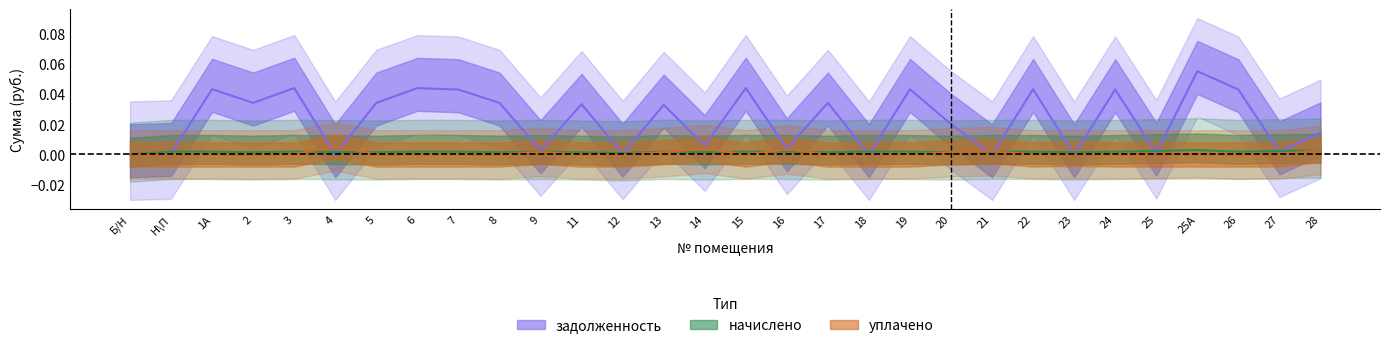

Reading right to left, what are all the values shown in this chart?

начислено: 0.0	0.0	0.0	0.0	0.0	0.0	0.0	0.0	0.0	0.0	0.0	0.0	0.0	0.0	0.0	0.0	0.0	0.0	0.0	0.0	0.0	0.0	0.0	0.0	0.0	0.0	0.0	0.0	0.0	0.0
уплачено: 0.0	0.0	0.0	0.0	0.0	0.0	0.0	0.0	0.0	0.0	0.0	0.0	0.0	0.0	0.0	0.0	0.0	0.0	0.0	0.0	0.0	0.0	0.0	0.0	0.0	0.0	0.0	0.0	0.0	0.0
задолженность: 0.0	0.0	0.0	0.1	0.0	0.0	0.0	0.0	0.0	0.0	0.0	0.0	0.0	0.0	0.0	0.0	0.0	0.0	0.0	0.0	0.0	0.0	0.0	0.0	0.0	0.0	0.0	0.0	0.0	0.0